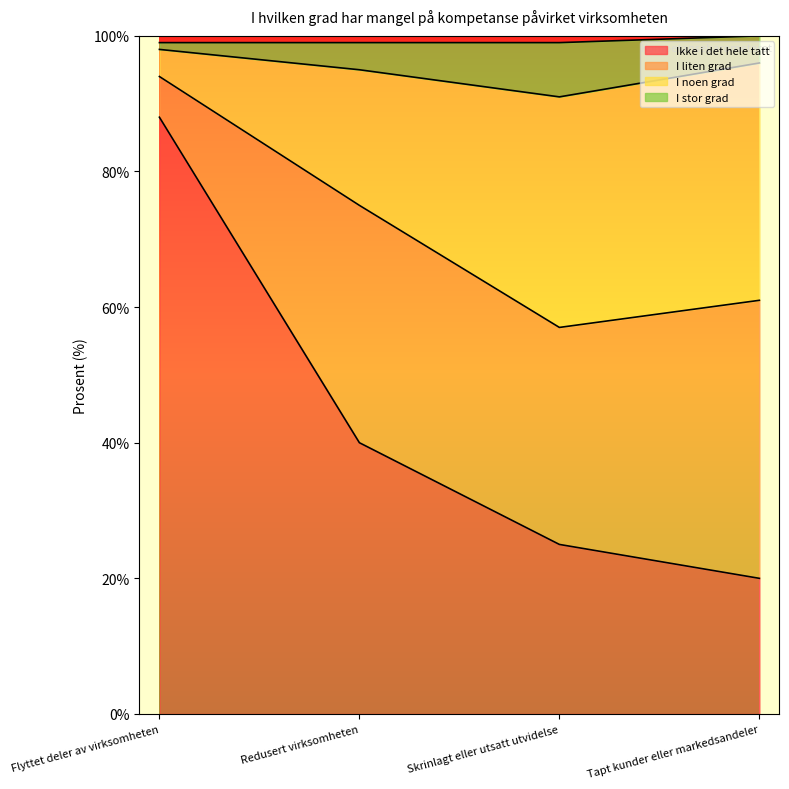

True or false: I stor grad and Ikke i det hele tatt cross at least once.

False